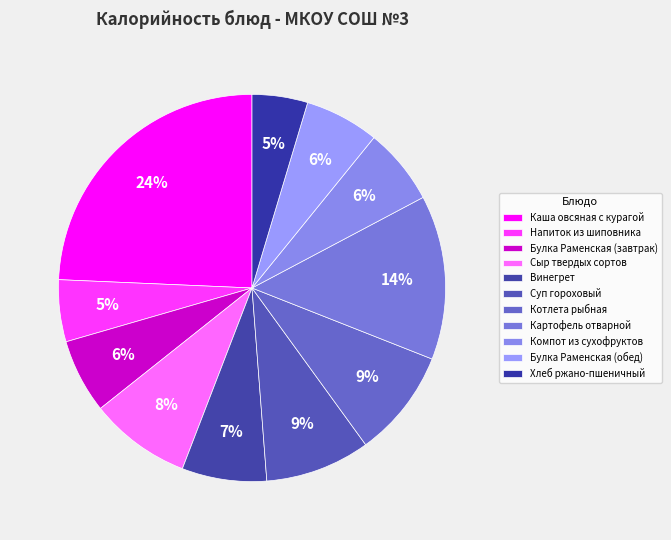

Is it true that Напиток из шиповника is 5% of the pie?

True